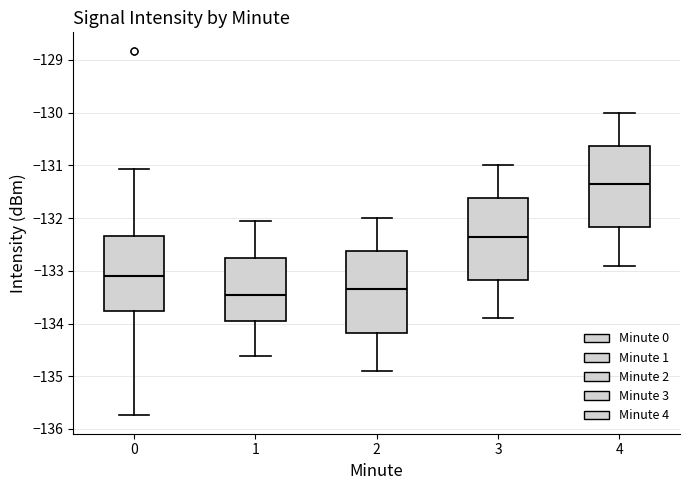

Reading left to right, transcribe this box plot: for each box, give where its median line is, the range the box spans, and where its two whiskers end, as read against the y-axis. The values are not printed on the chart, so give them approximately, as read against the axis.

0: median -133.1, box -133.8 to -132.3, whiskers -135.7 to -131.1
1: median -133.4, box -133.9 to -132.8, whiskers -134.6 to -132.1
2: median -133.3, box -134.2 to -132.6, whiskers -134.9 to -132.0
3: median -132.3, box -133.2 to -131.6, whiskers -133.9 to -131.0
4: median -131.3, box -132.2 to -130.6, whiskers -132.9 to -130.0